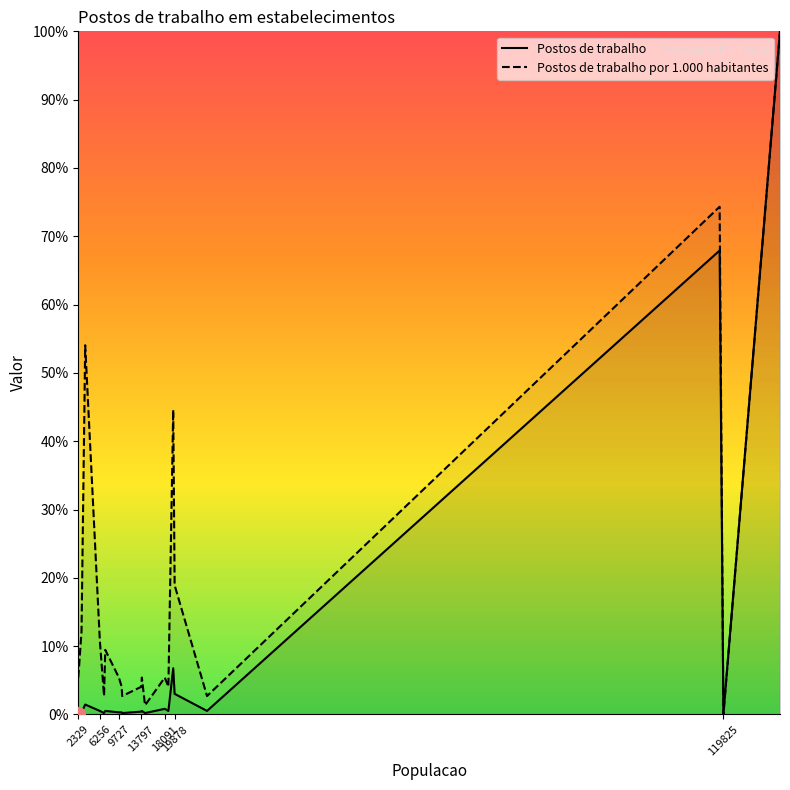

True or false: Postos de trabalho por 1.000 habitantes and Postos de trabalho intersect in this chart.

True